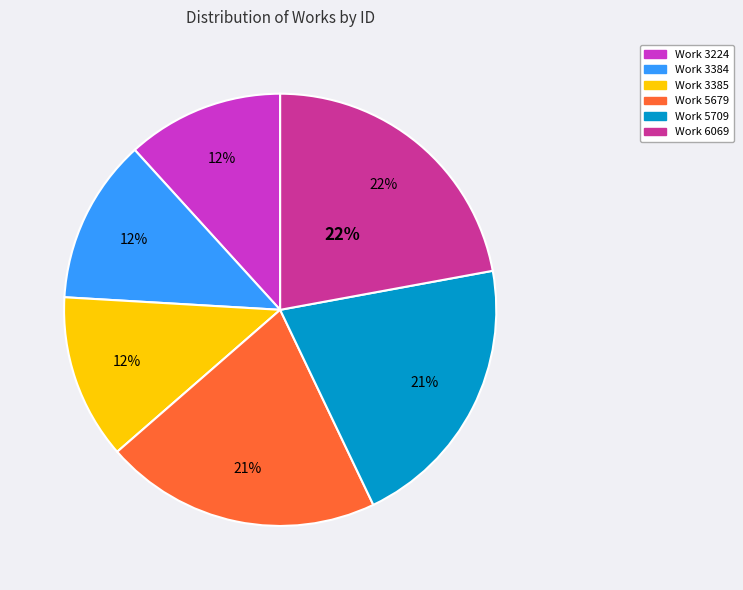

What percentage is the Work 3224 slice, to the nearest percent?

12%